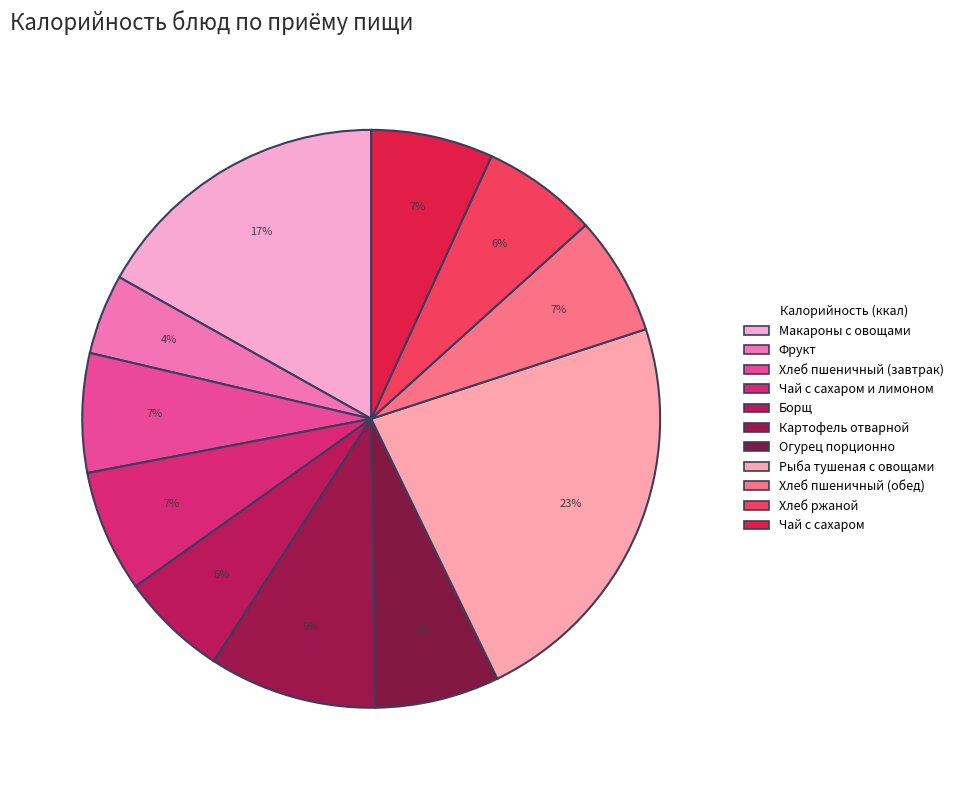

How many segments does this pie chart have?

11